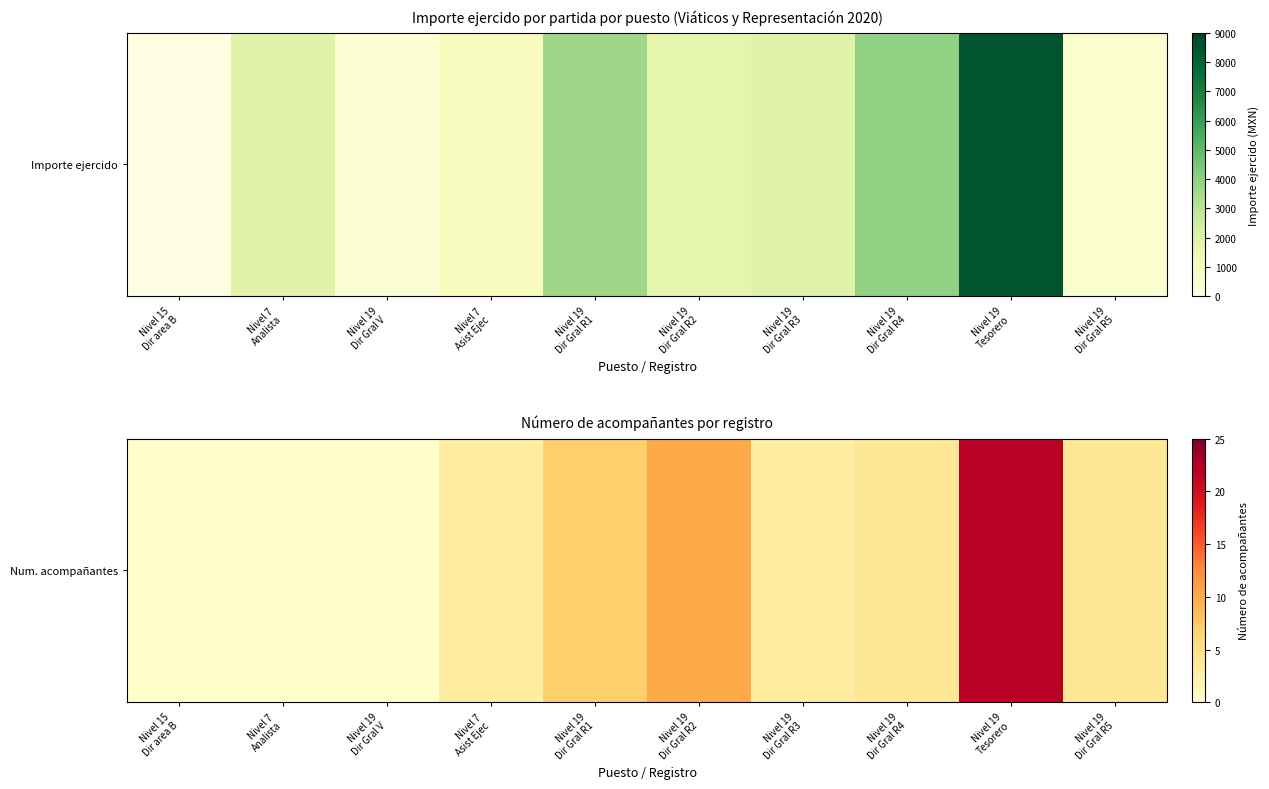

Approximately how many times larger is the value at Nivel 19
Dir Gral R3 compared to Nivel 19
Dir Gral R4?

0.8